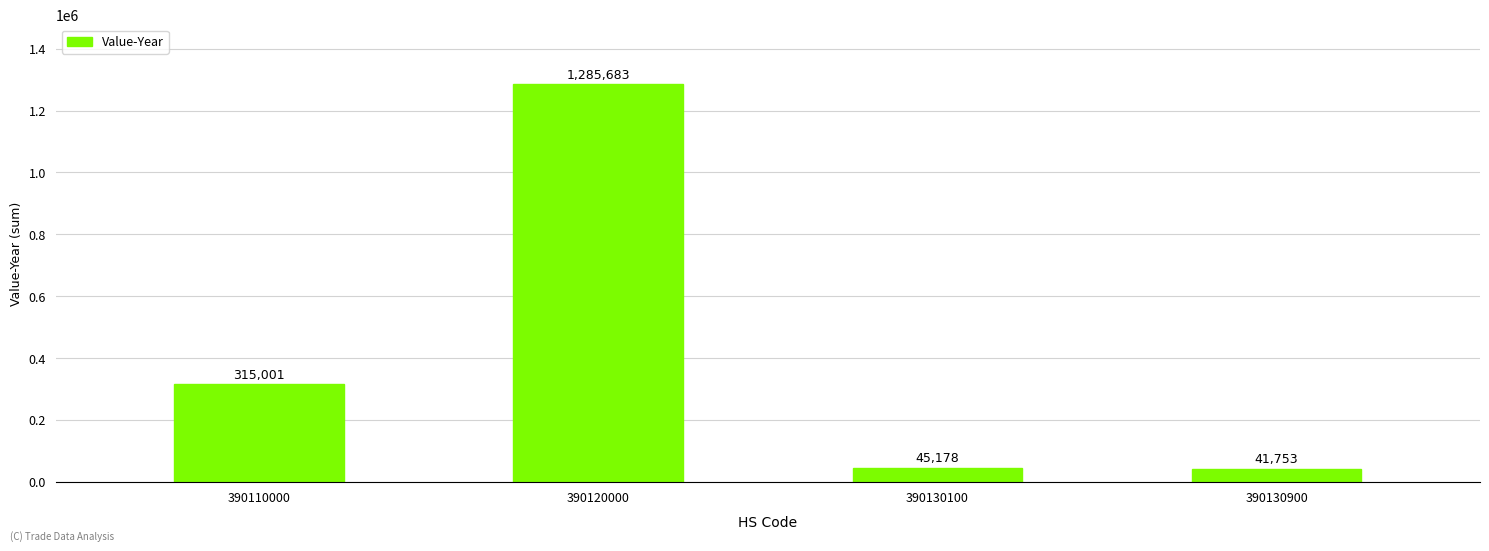

What is the change in value from 390120000 to 390130900?

-1243930